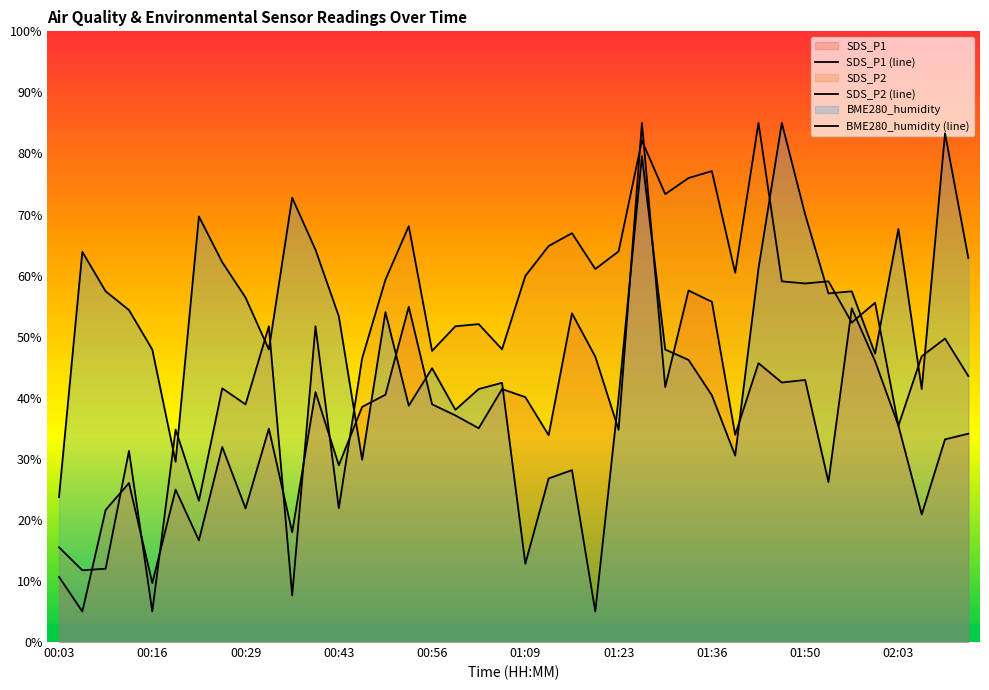

What is the average value of the BME280_humidity (line) series?

49.6